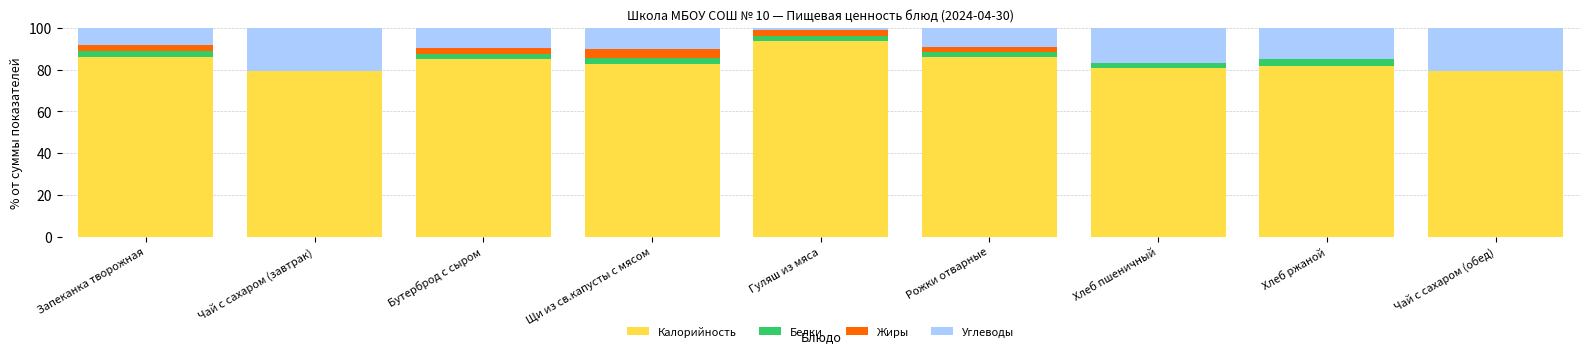

Does the chart contain stacked bars?

Yes